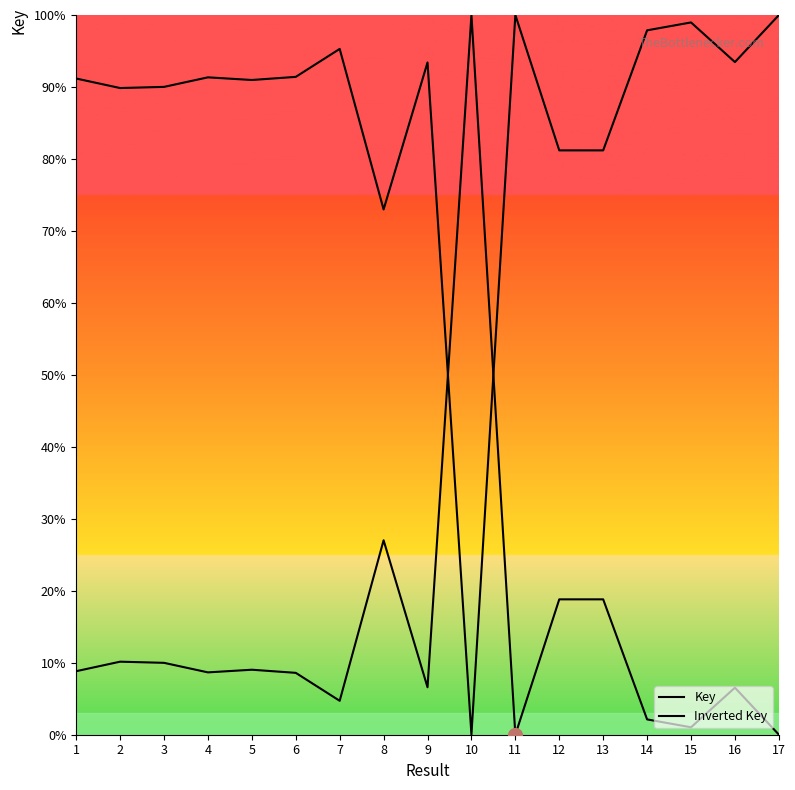

Does the chart have visible grid lines?

No